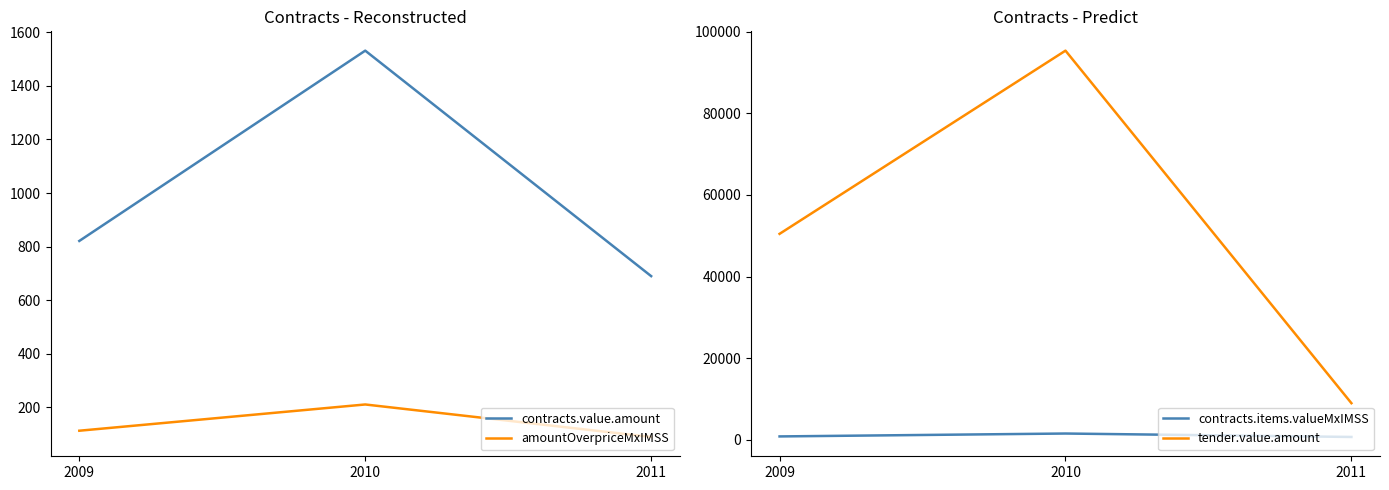

What is the maximum value shown in the chart?

95352.0